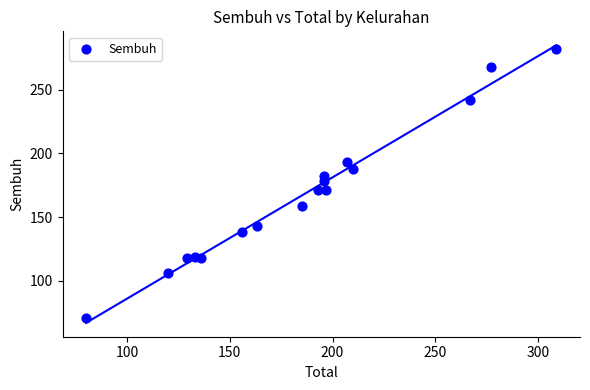

What is the range of Y values (max minus min)?

211